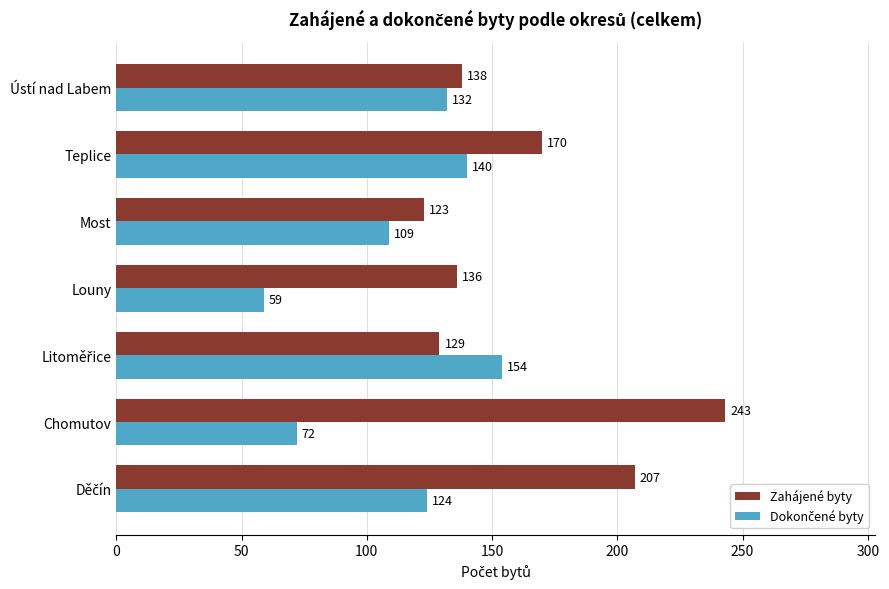

What is the maximum value shown in the chart?

243